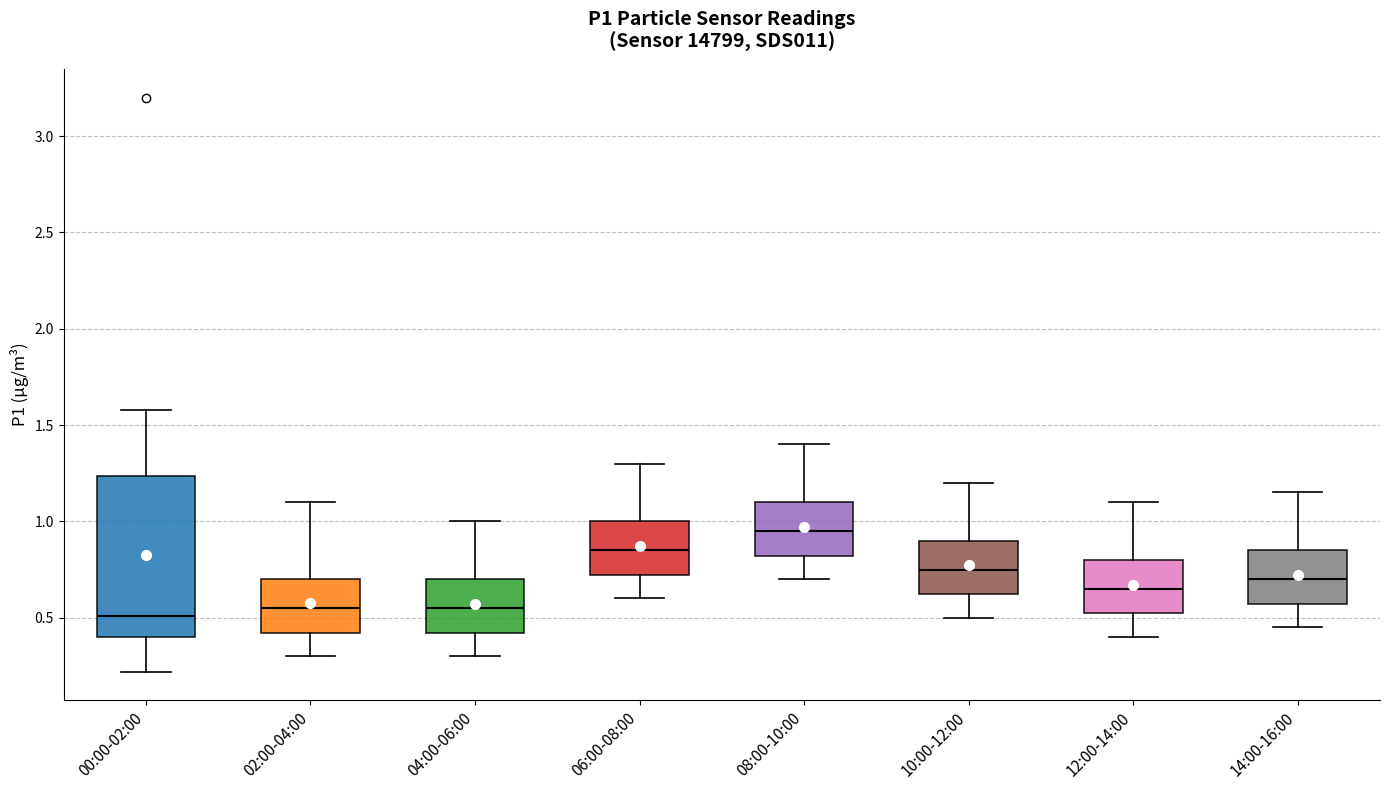

Comparing the boxes themselves (not the whiskers), which one is the tallest?

00:00-02:00